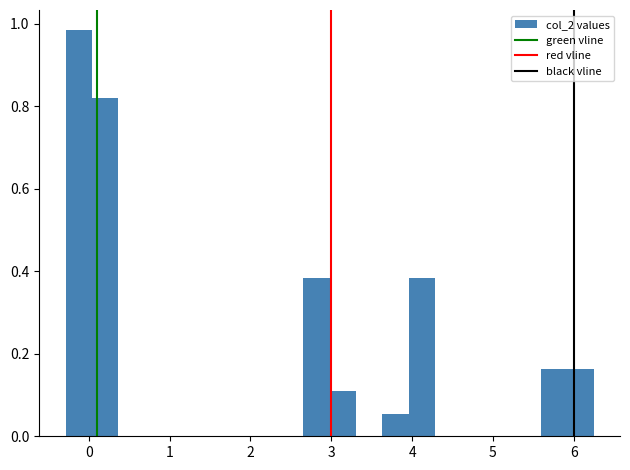

Around what value on the x-axis is the tallest bar? Give the approximate position of its centre, as read against the axis.

-0.1